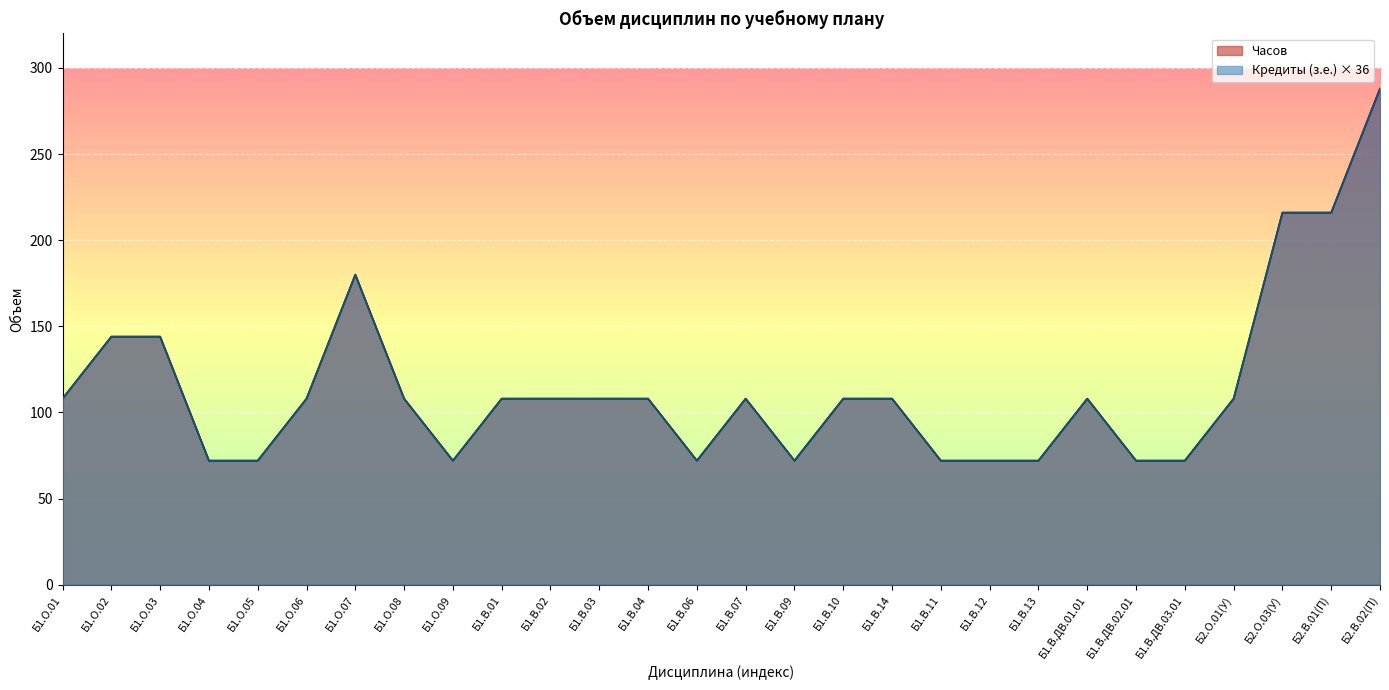

At which category does Часов reach its first local valley?

Б1.О.09